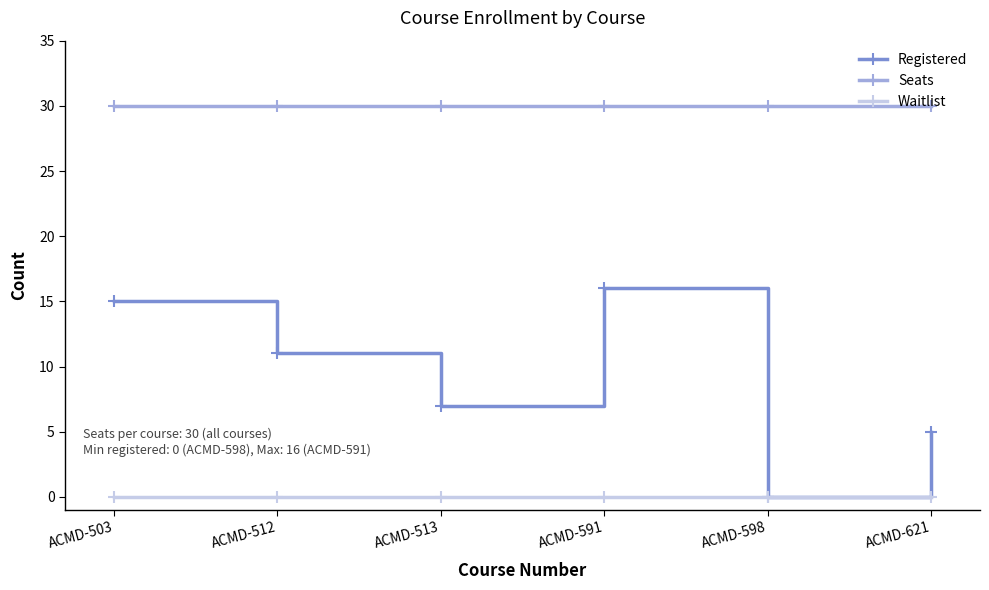

What is the maximum value shown in the chart?

30